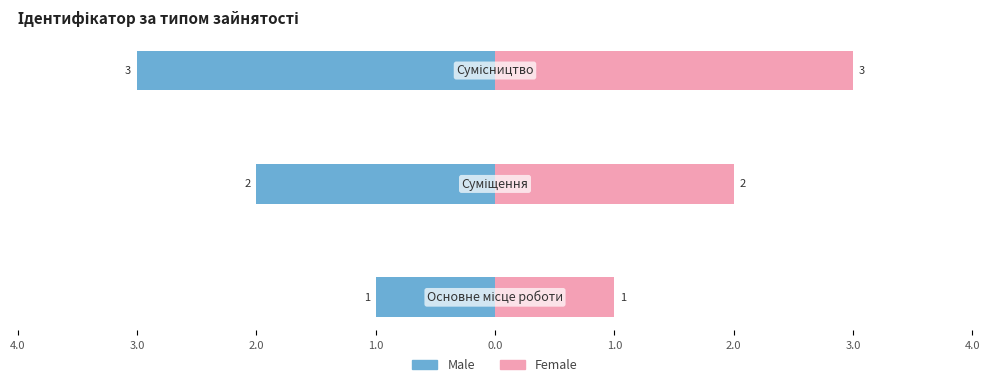

What position from the left is 4.0?

1